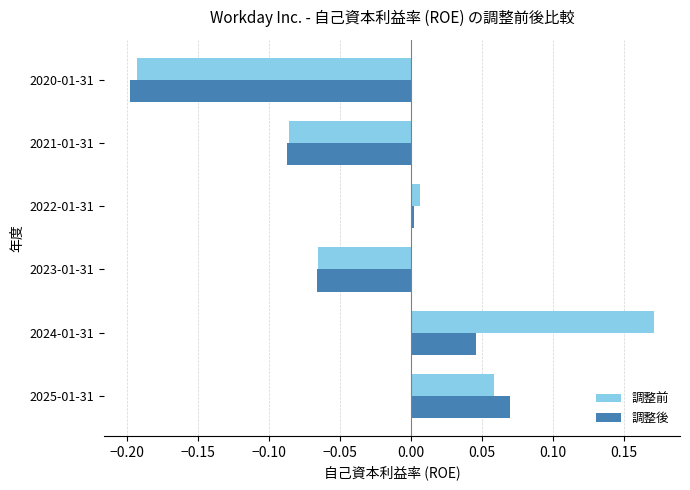

Where is 調整後 nearest to the value 0?

2022-01-31